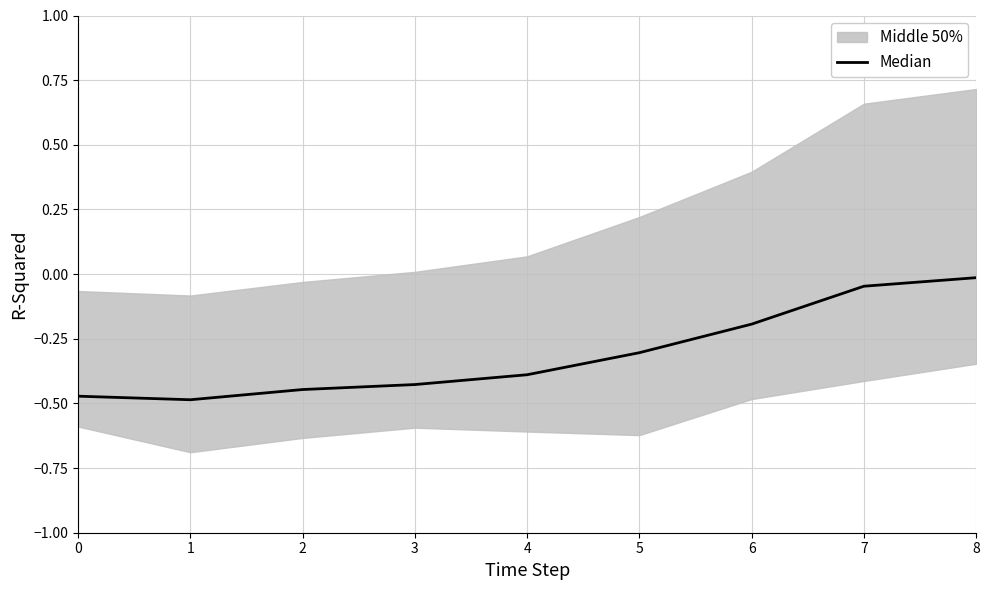

List the labels in order of value, smallest first.

1, 0, 2, 3, 4, 5, 6, 7, 8